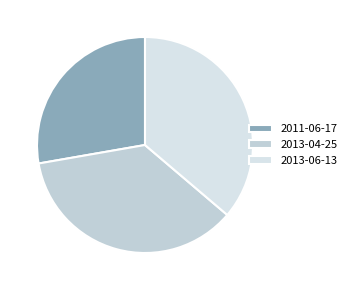

Does any single category account for the majority?

No